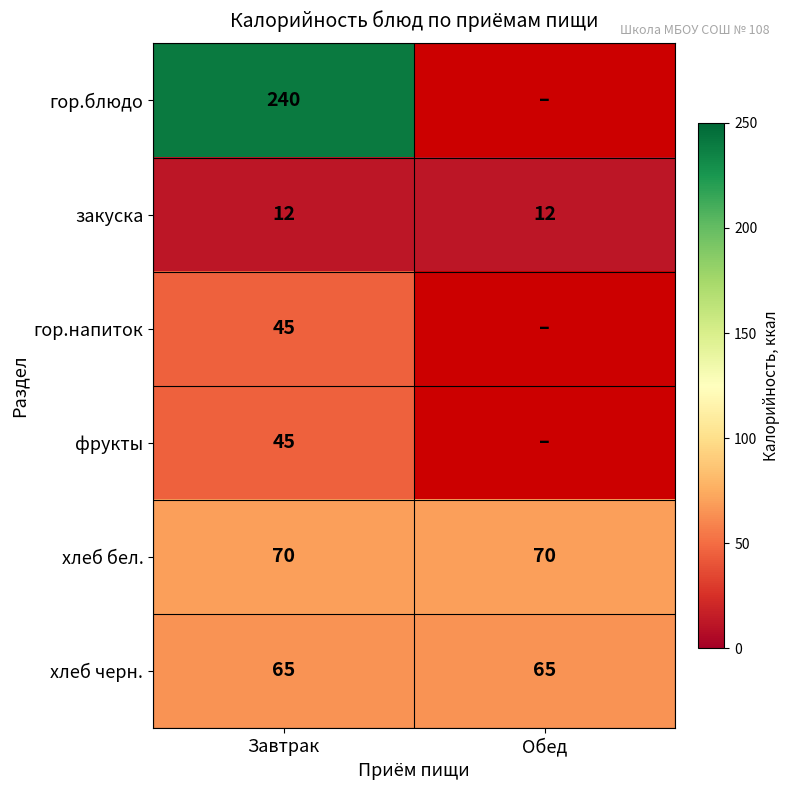

The value of фрукты at Завтрак is 71.0. True or false?

False